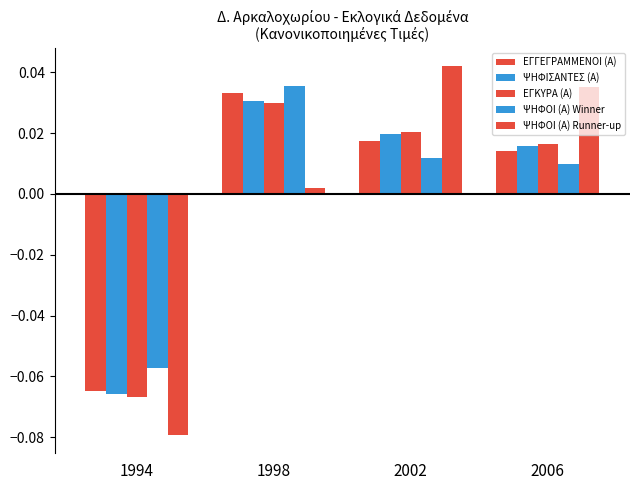

At which category is the sum across all series the highest?

1998